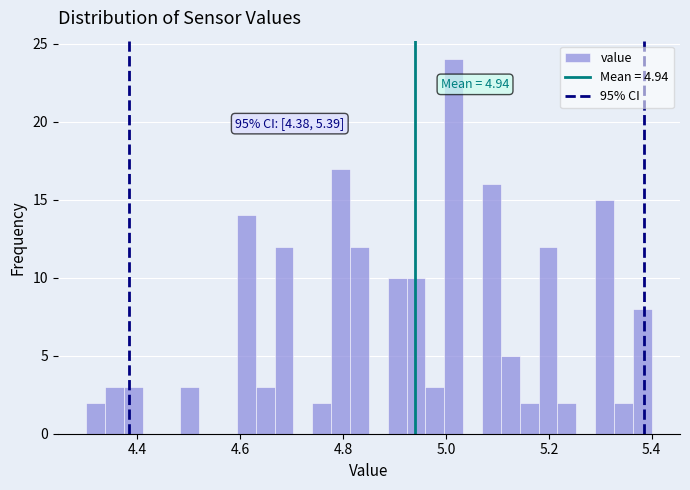

Read against the x-axis, roughly where is the centre of the tallest bar?

5.02